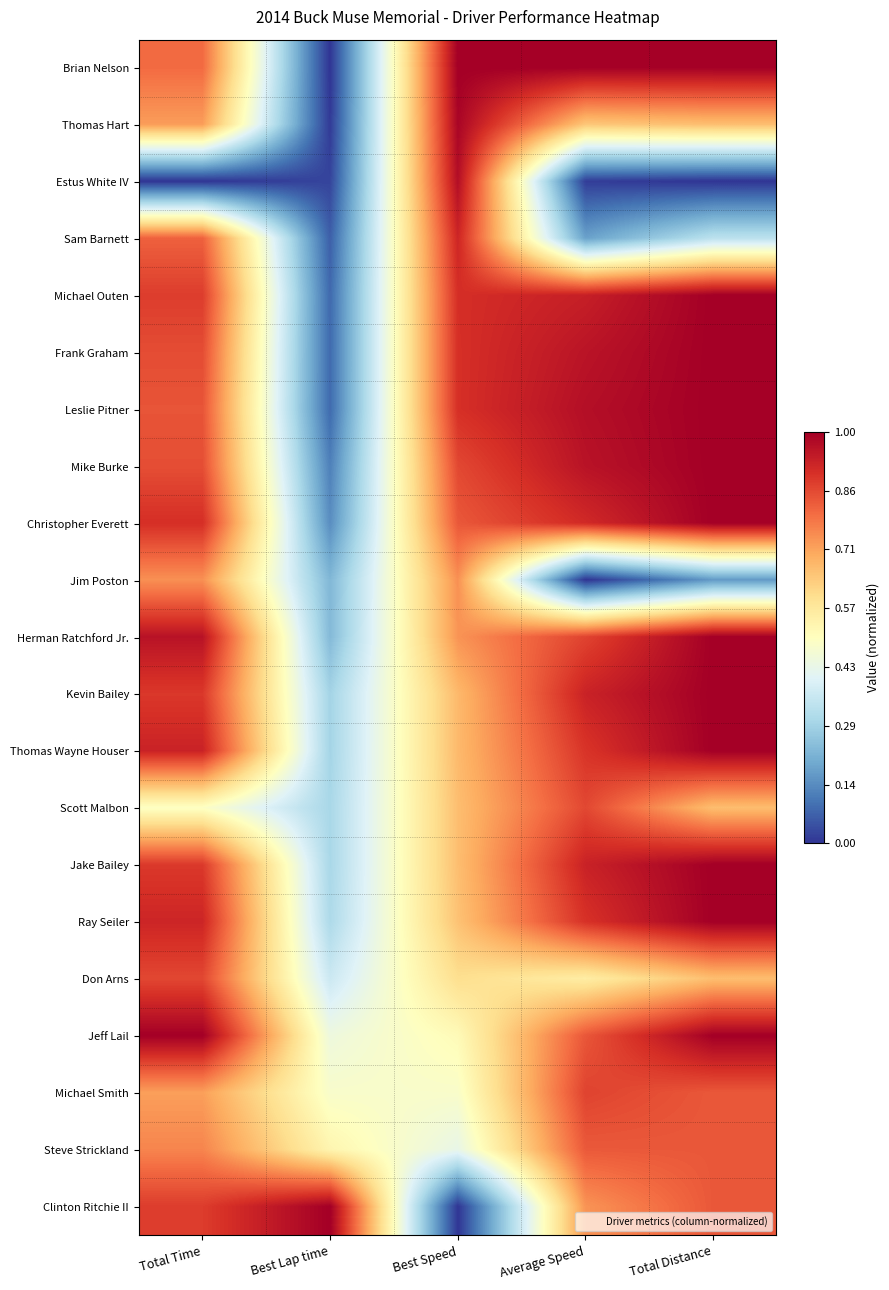

At how many categories does at least one series exceed 0?

5